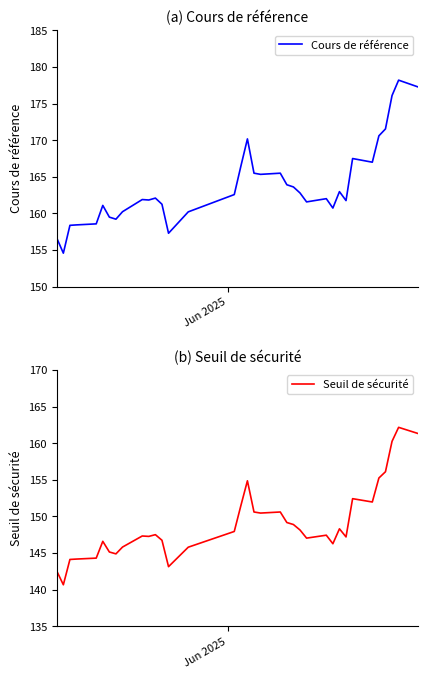

What is the highest value of the Seuil de sécurité series?

162.2